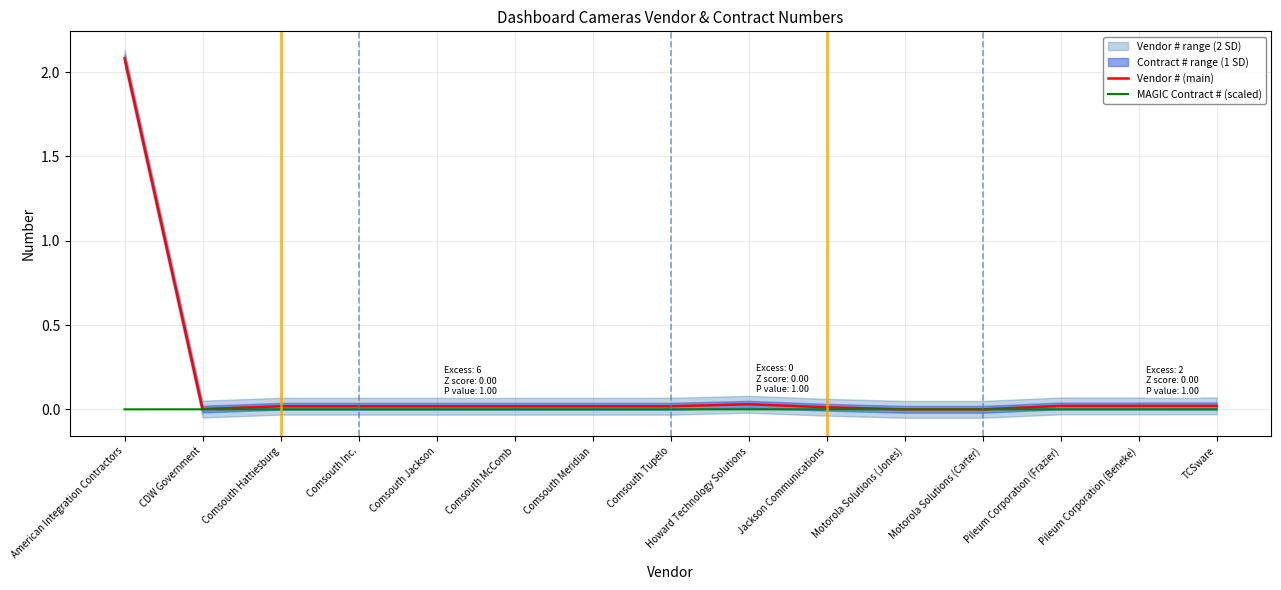

List the series in order of their overall mean, highest first.

Vendor # (main), MAGIC Contract # (scaled)